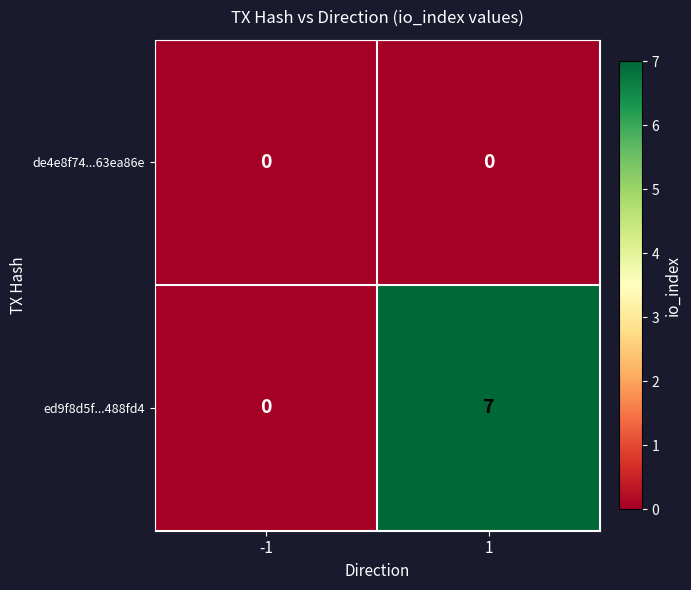

What is the total value across all series at 1?

7